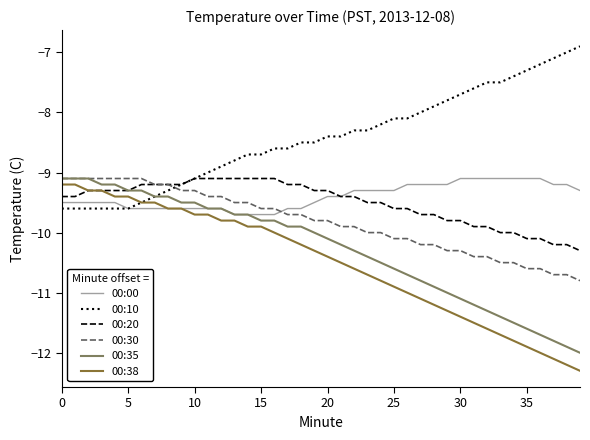

Which series has the largest total across all categories?

00:10